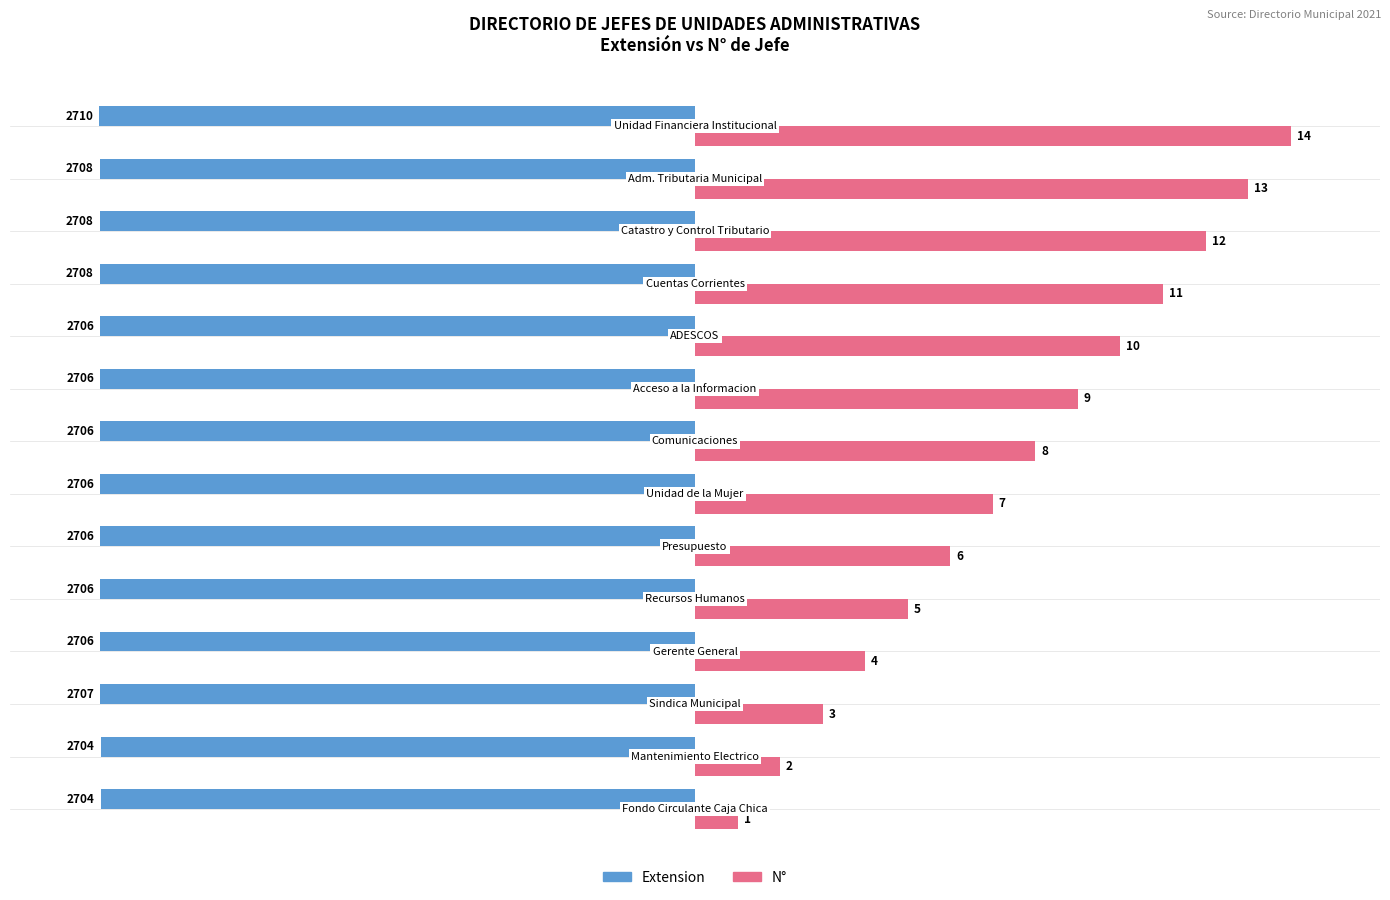

What are all the series names shown in the legend?

Extension, N°